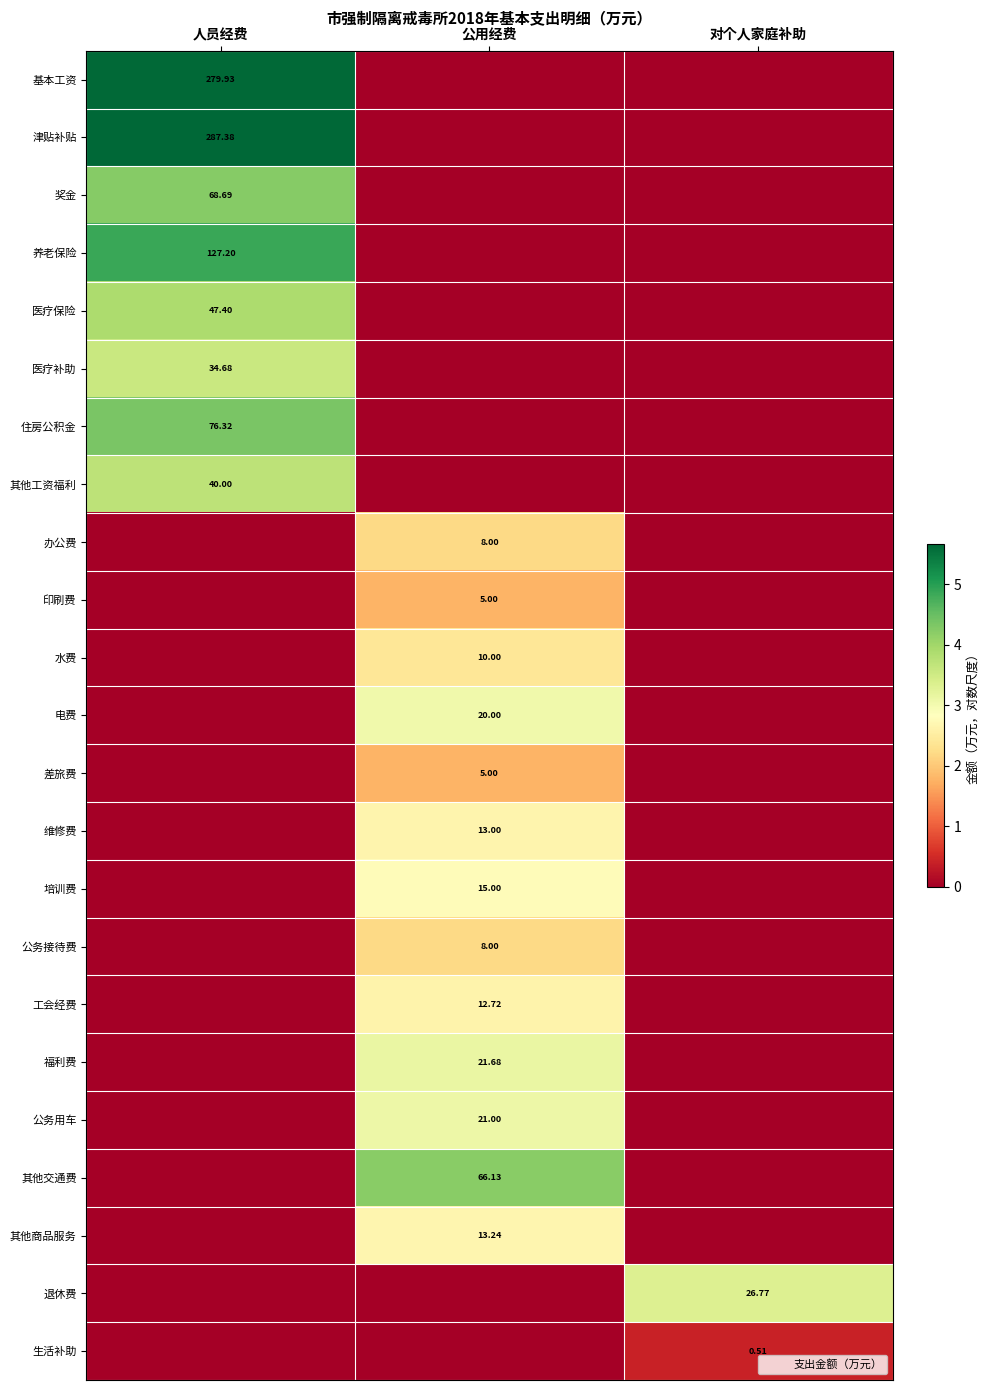

What is the difference between the maximum and minimum values in the 公务用车 series?

3.1